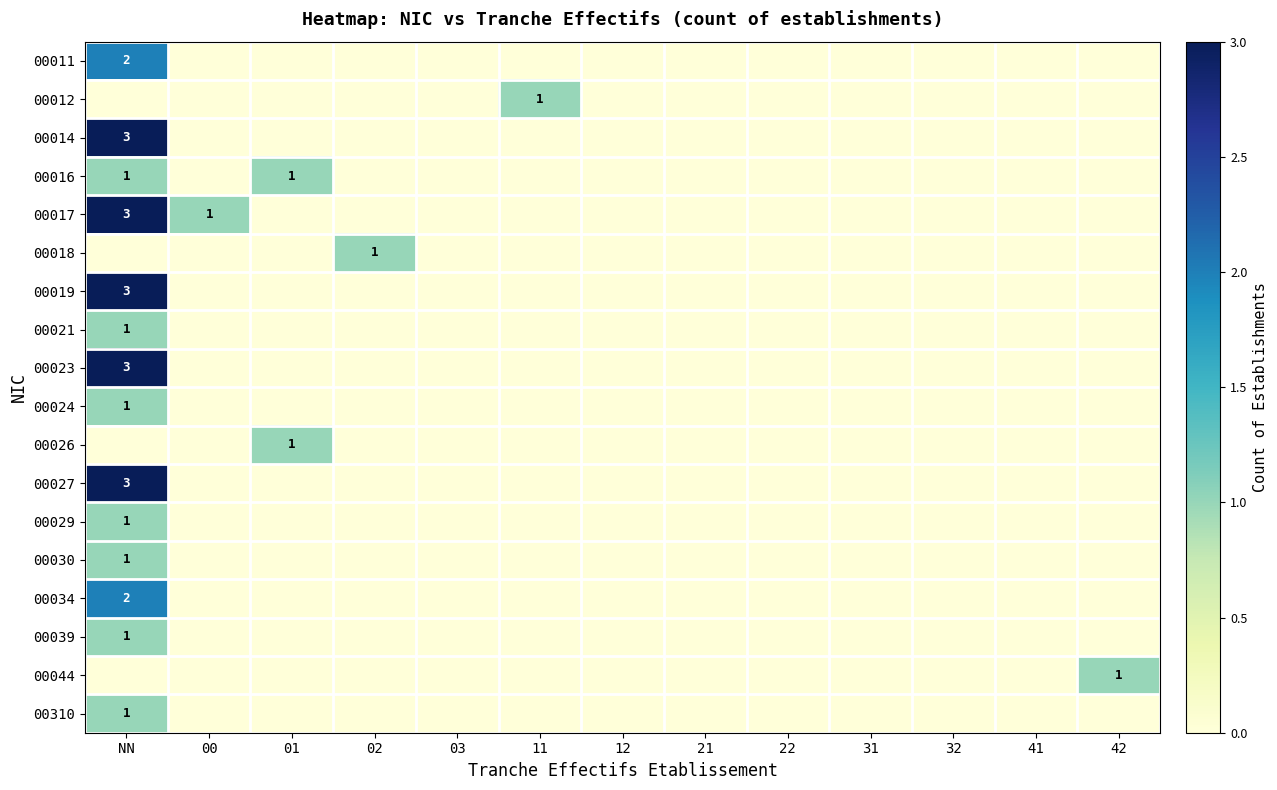

Is it true that 00016 equals 1 at 01?

True